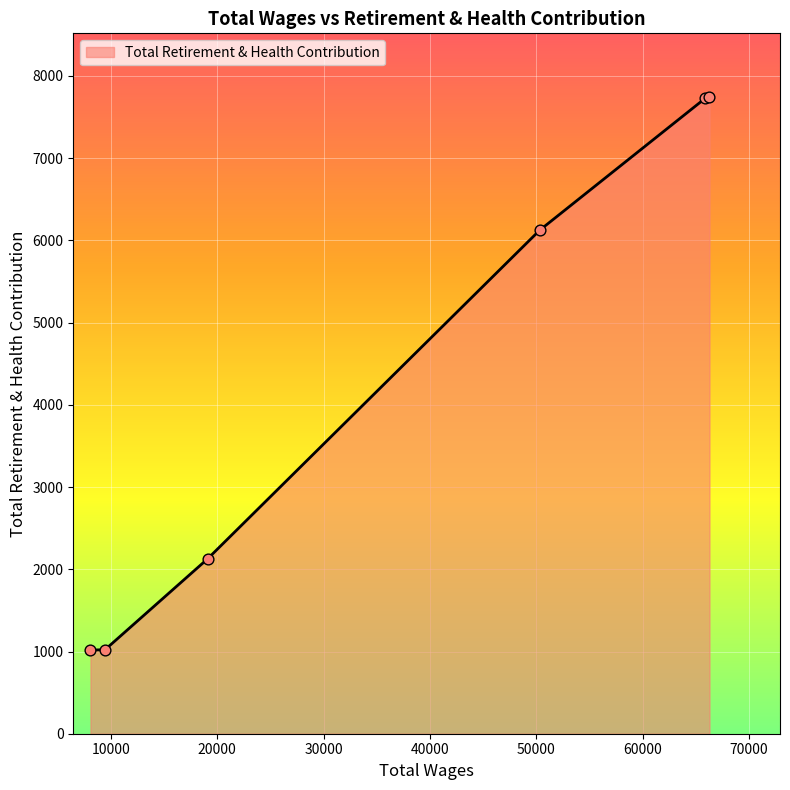

What is the maximum value shown in the chart?

7744